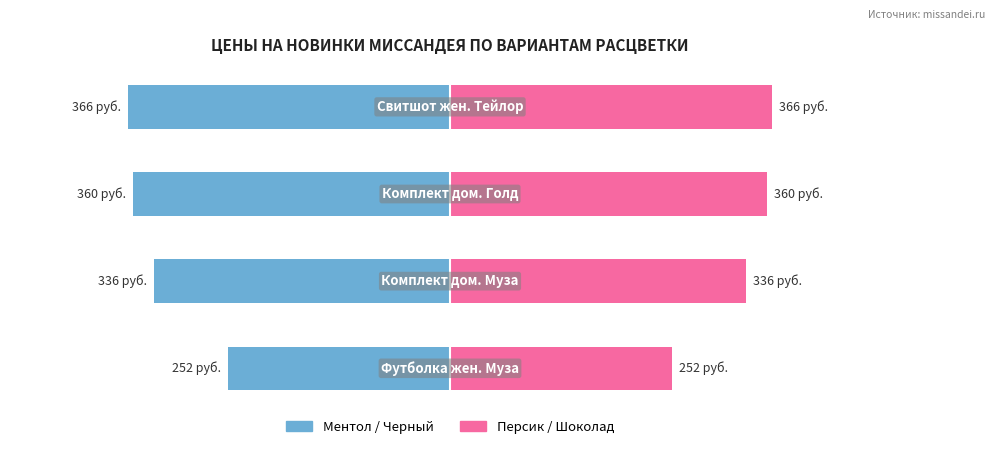

Which series has the largest range (max minus min)?

Ментол / Черный